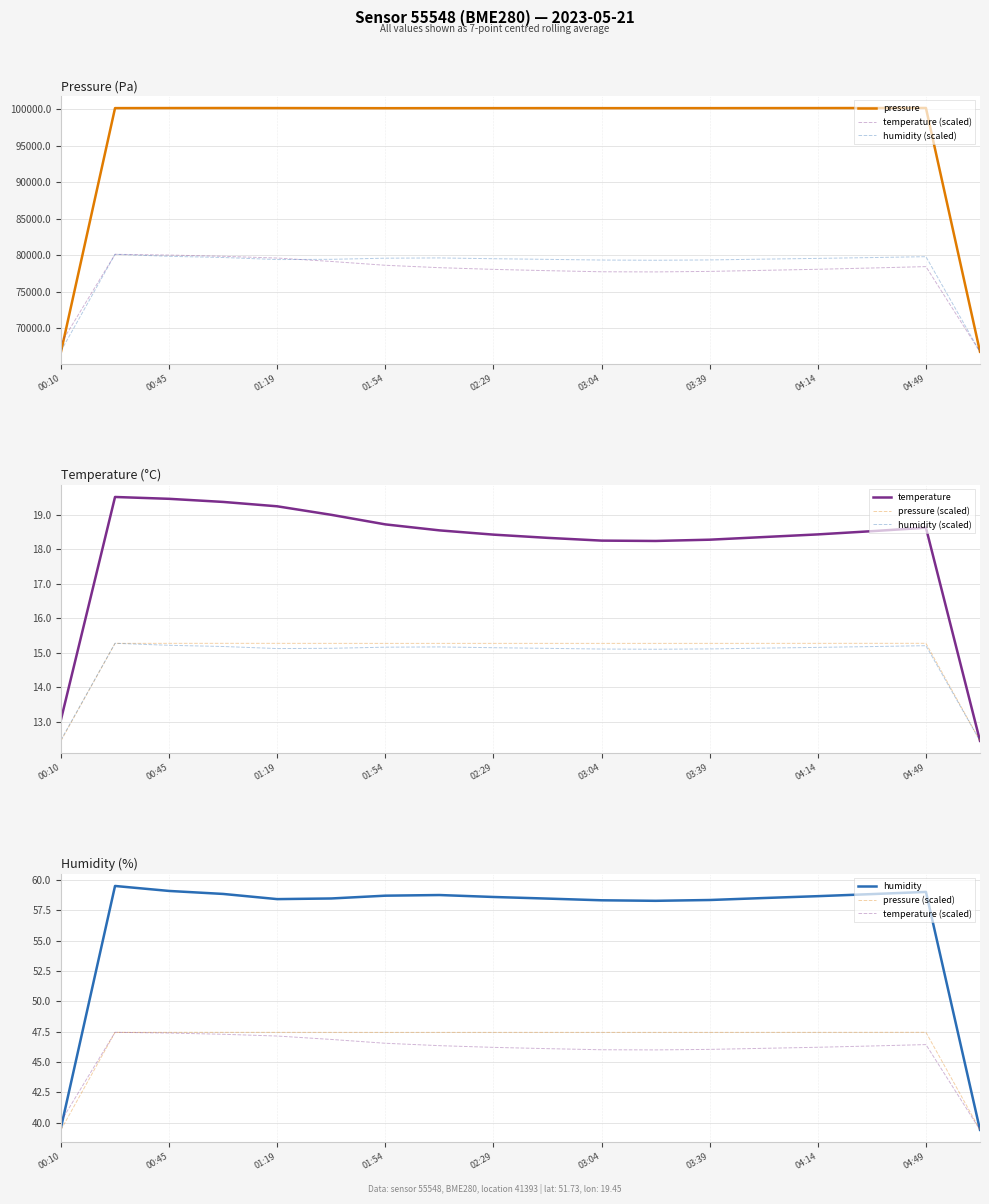

Which series has the widest spread of values?

pressure